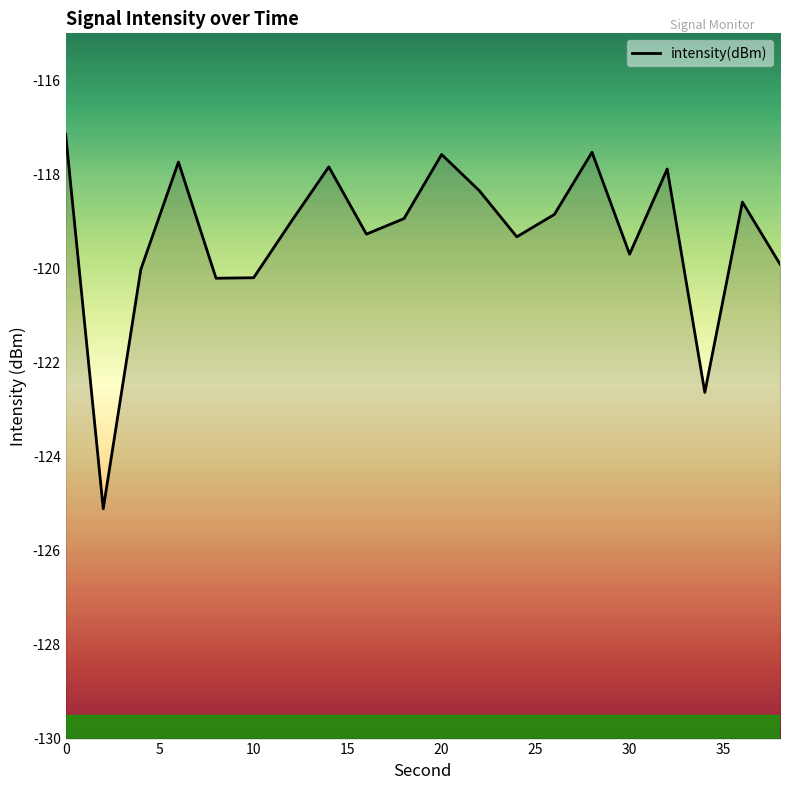

The chart shows a value of -120.2 at 10. True or false?

True